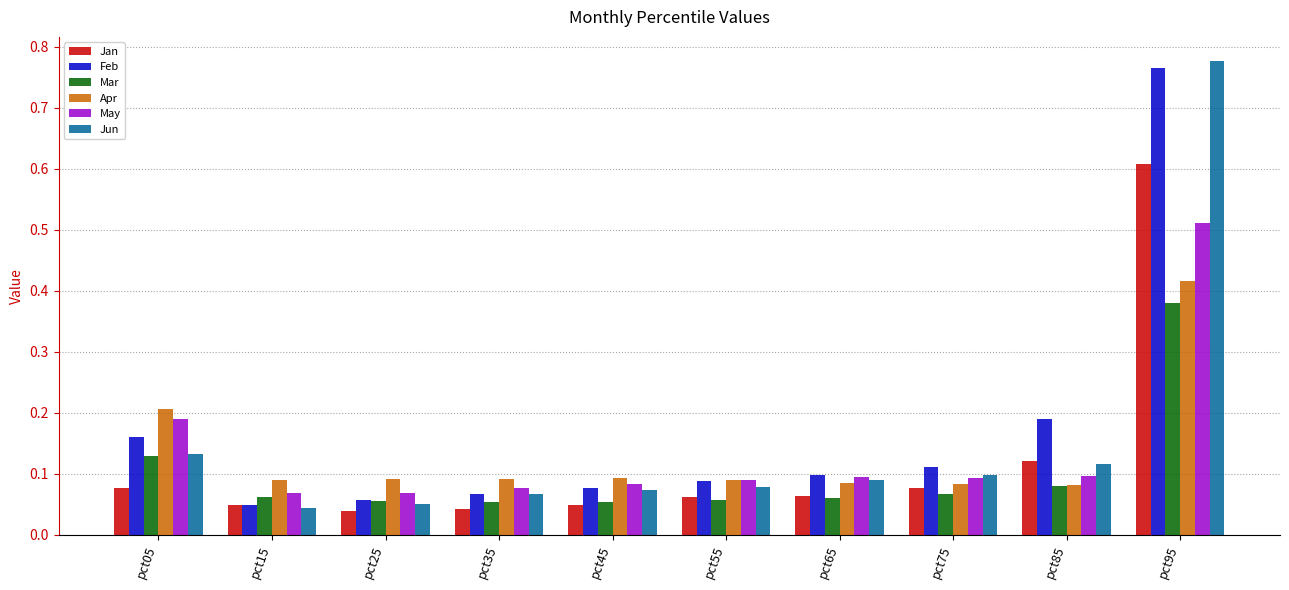

At which category is the sum across all series the highest?

pct95